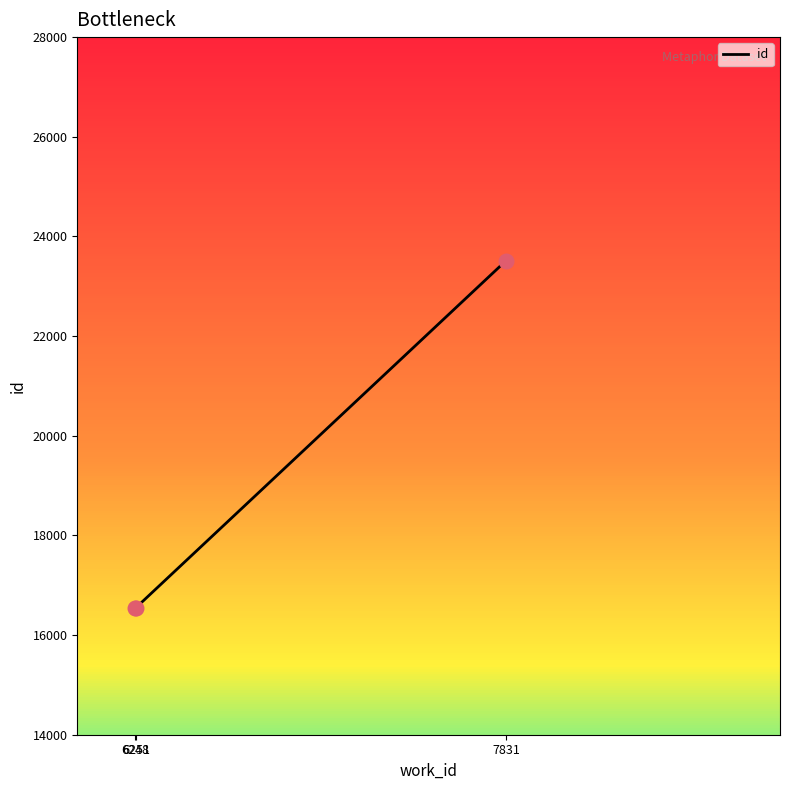

What is the change in value from 6248 to 7831?

+6969